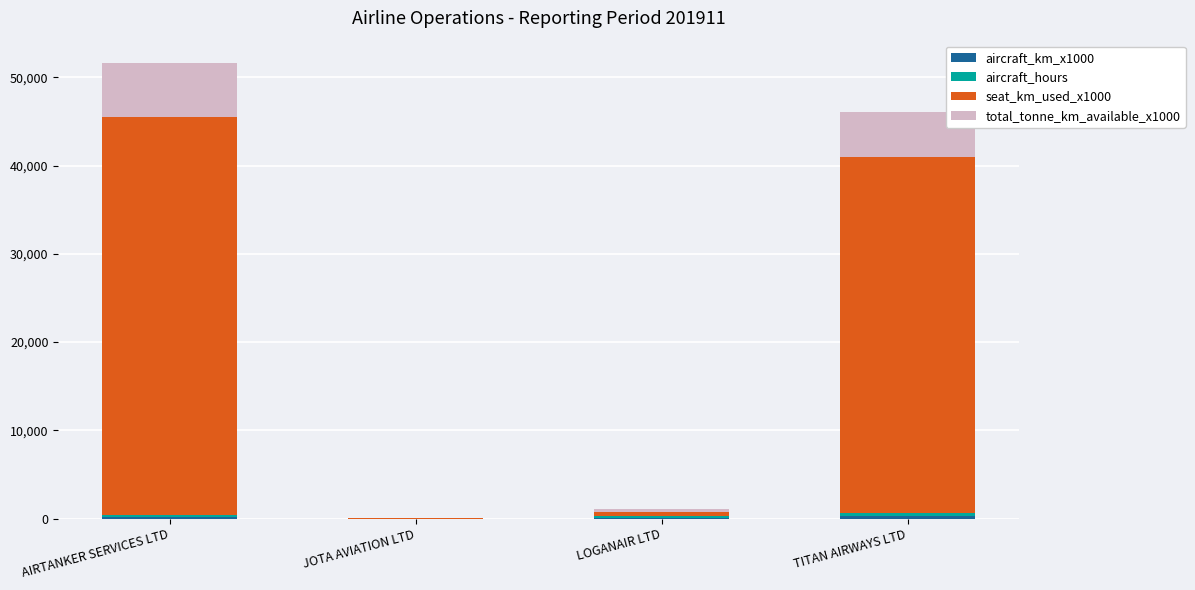

At which category is the sum across all series the highest?

AIRTANKER SERVICES LTD